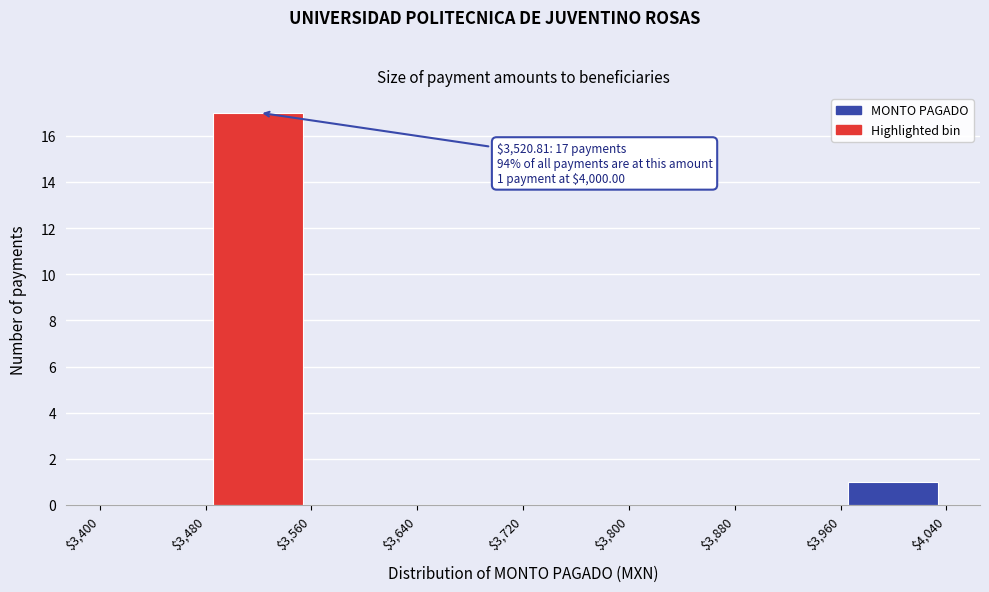

Over which range of the x-axis is the bar tallest?

$3,480 to $3,560